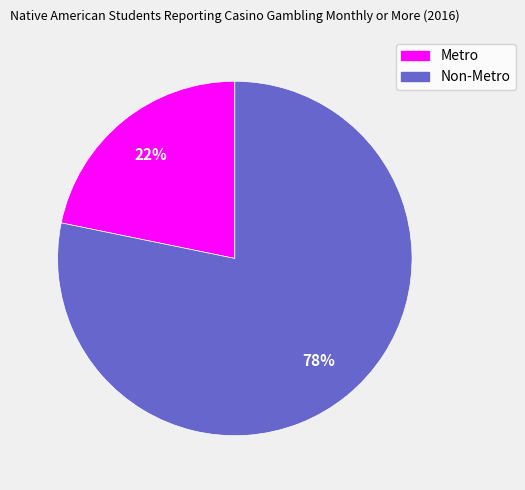

Do Metro and Non-Metro together represent more than half of the pie?

Yes